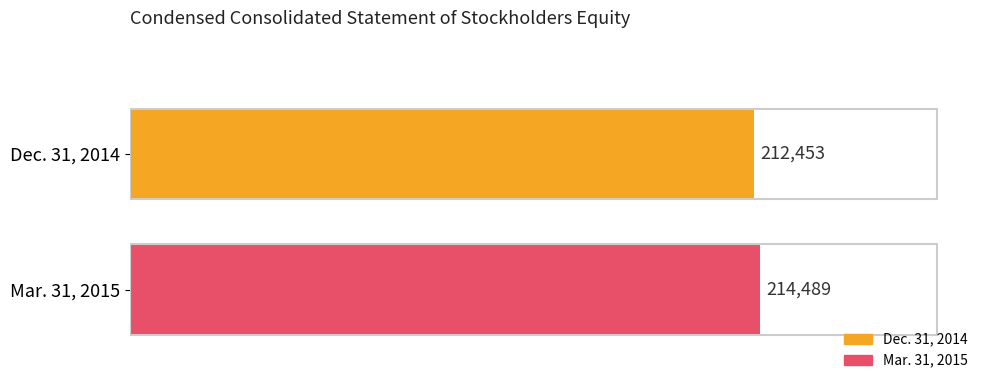

What is the change in value from Mar. 31, 2015 to Dec. 31, 2014?

-2036